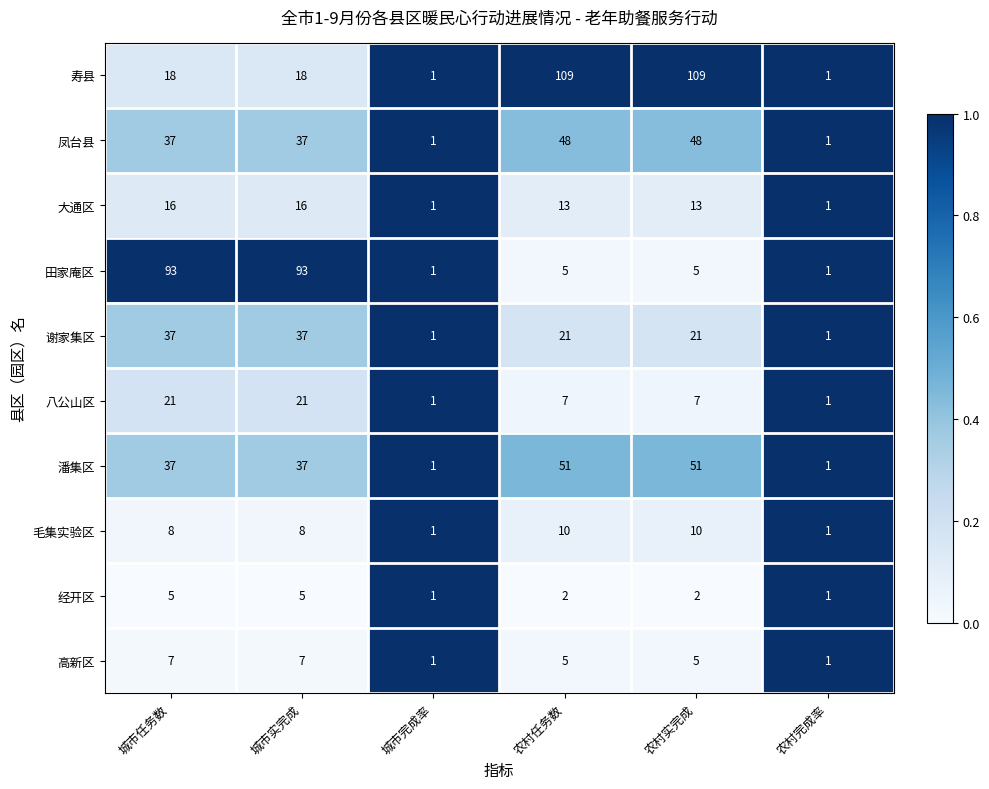

The value of 经开区 at 城市完成率 is 1. True or false?

True